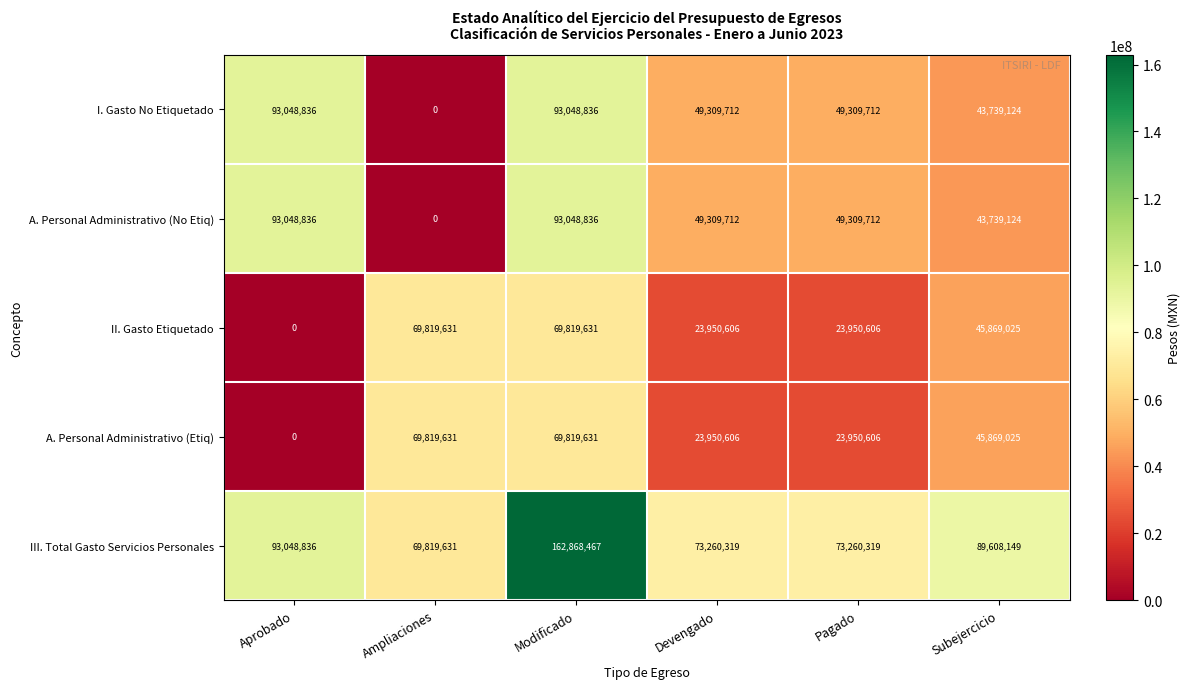

What is the greatest value displayed?

162868467